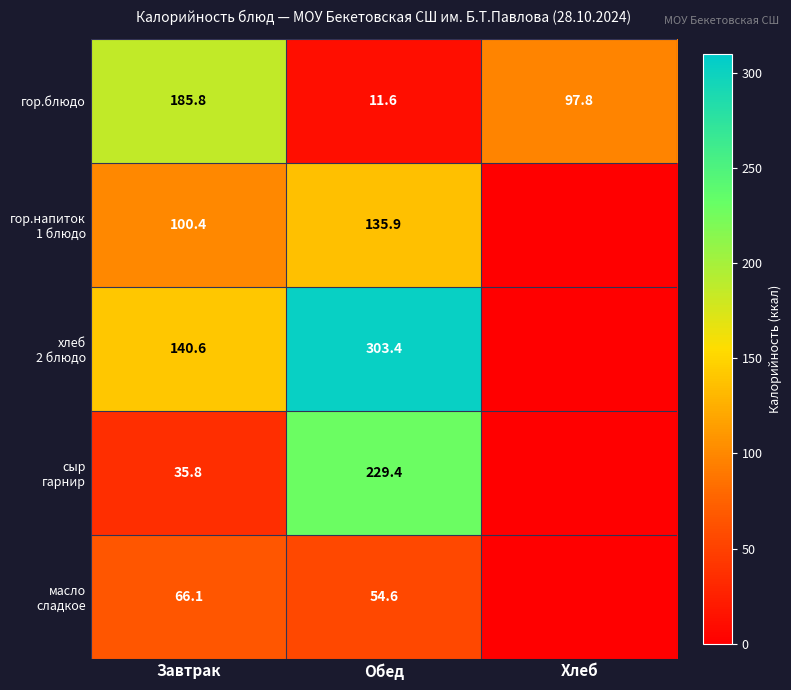

What is the average value of the гор.блюдо series?

98.4